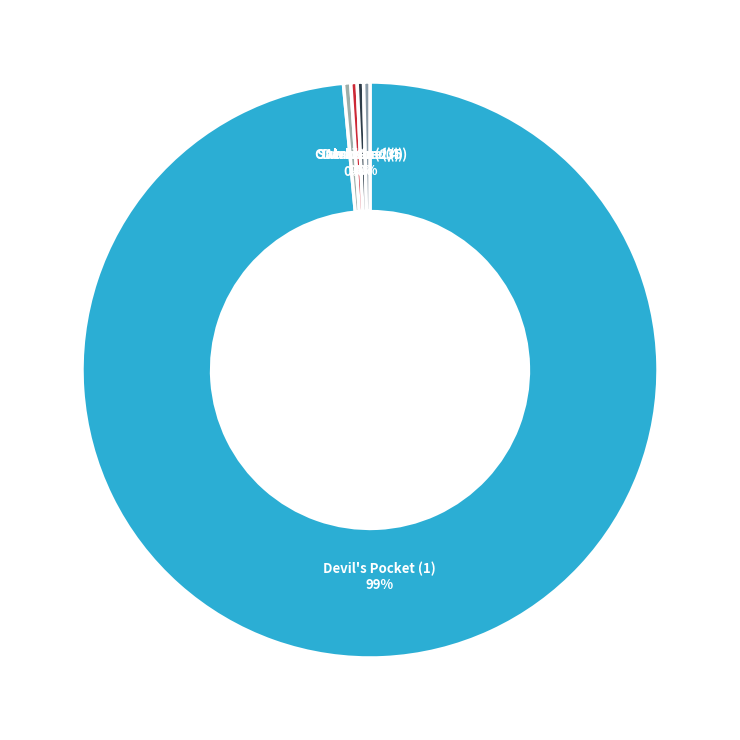

How many slices are in this pie chart?

5